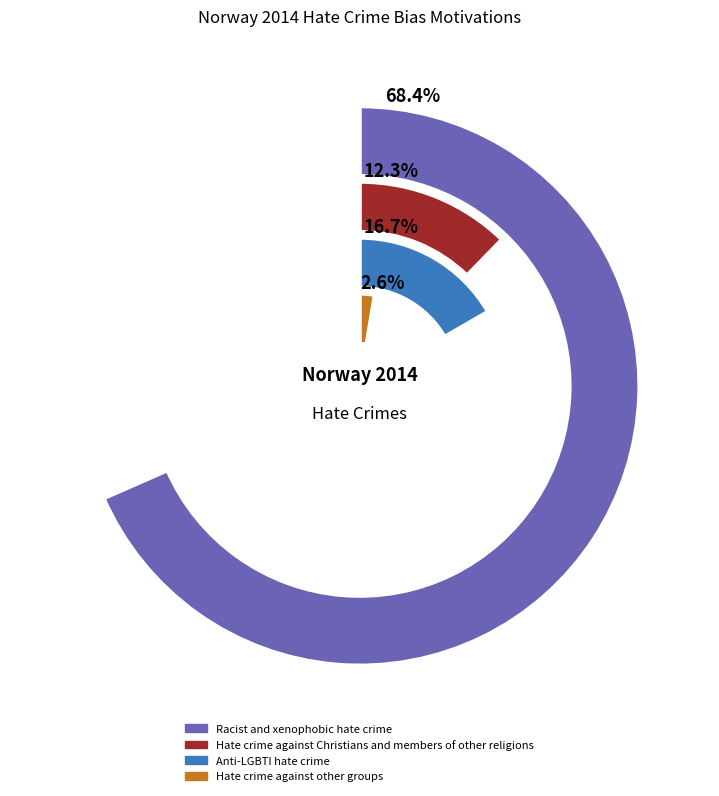

Is the sum of Hate crime against Christians and members of other religions and Hate crime against other groups greater than half?

No